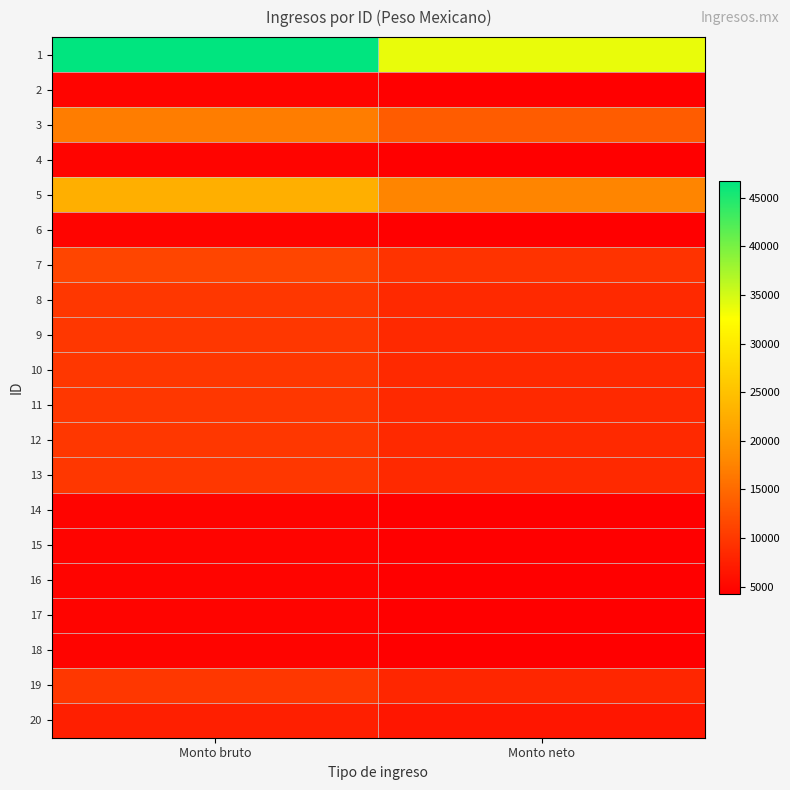

Which category has the lowest value across all series?

Monto neto